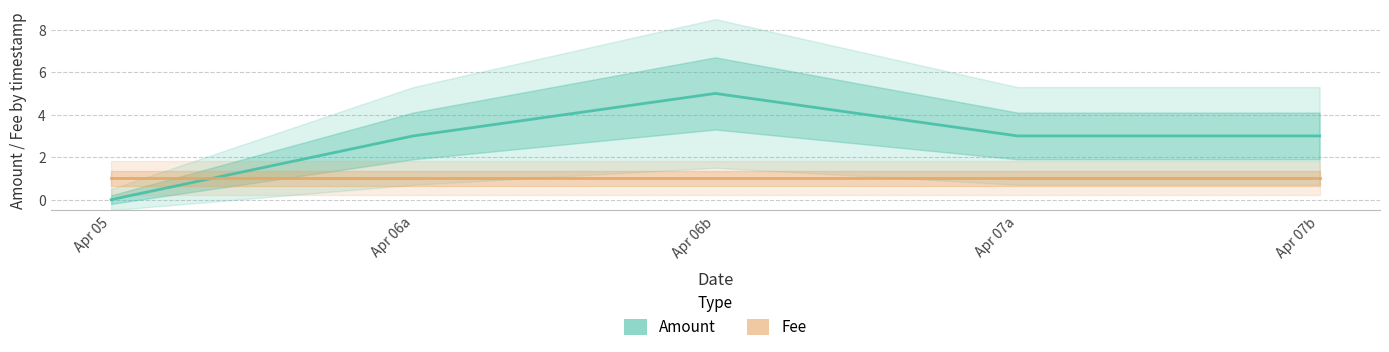

At which label does Amount reach its minimum?

Apr 05